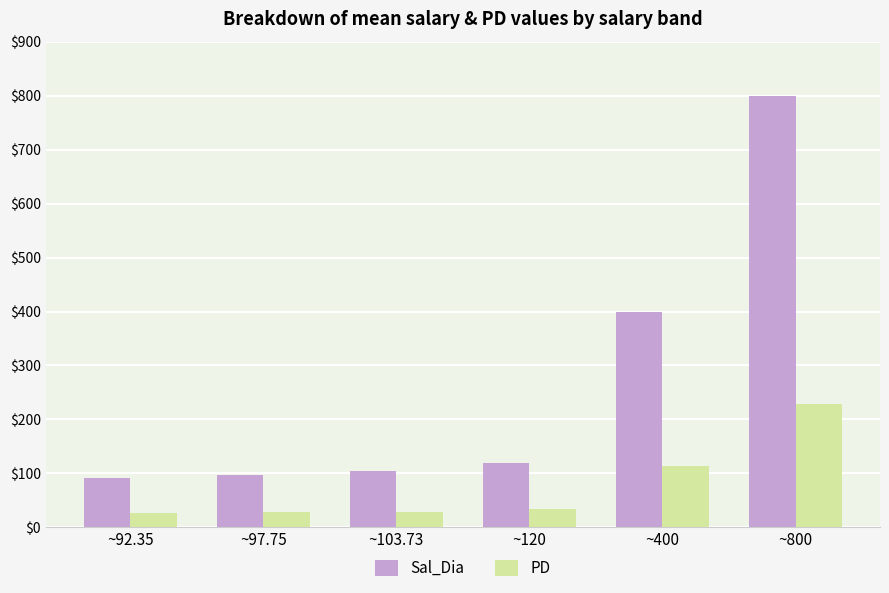

What is the label of the 3rd bar from the right?

~120